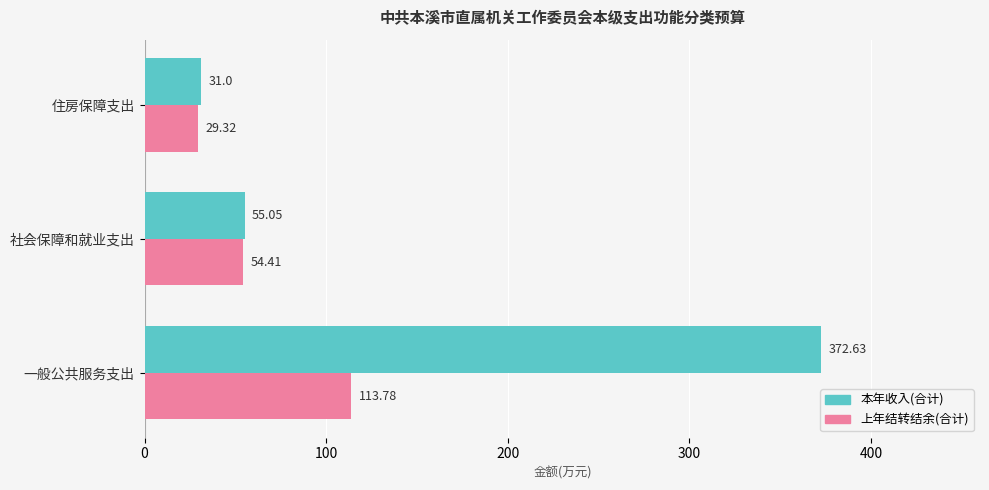

At which label is 上年结转结余(合计) closest to 71?

社会保障和就业支出